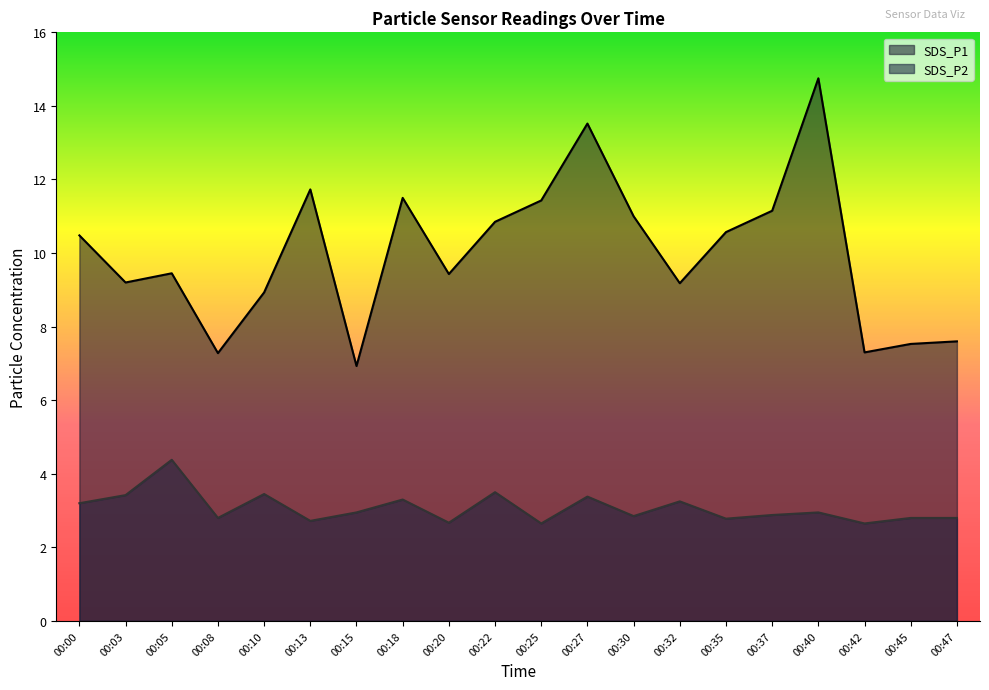

Which category has the lowest value across all series?

00:25